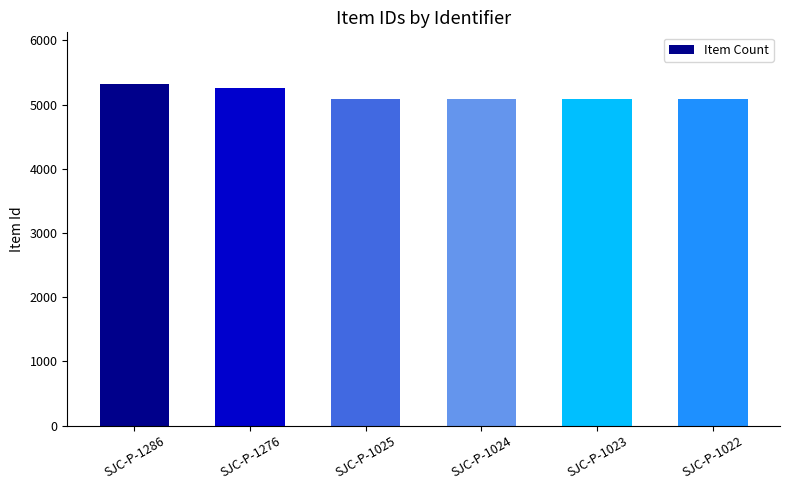

What is the difference between the maximum and second lowest values?

235